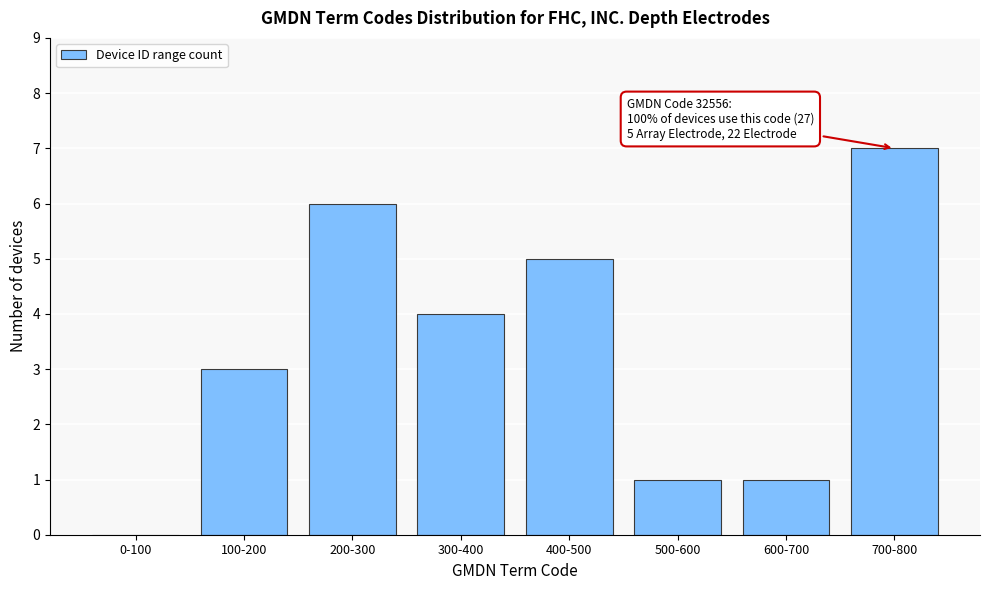

Reading left to right, transcribe all the data shown in this chart.

0-100=0	100-200=3	200-300=6	300-400=4	400-500=5	500-600=1	600-700=1	700-800=7